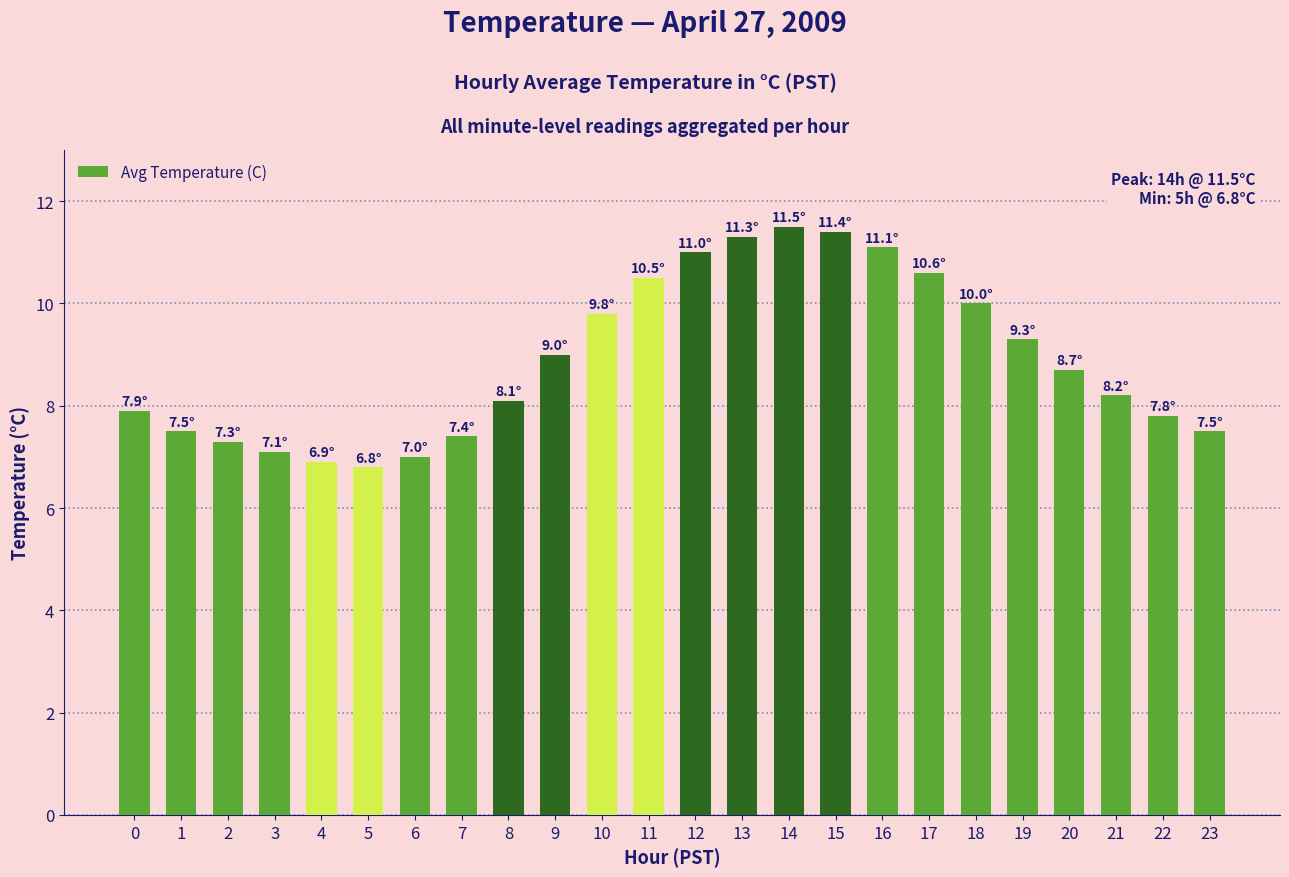

What is the smallest value displayed?

6.8